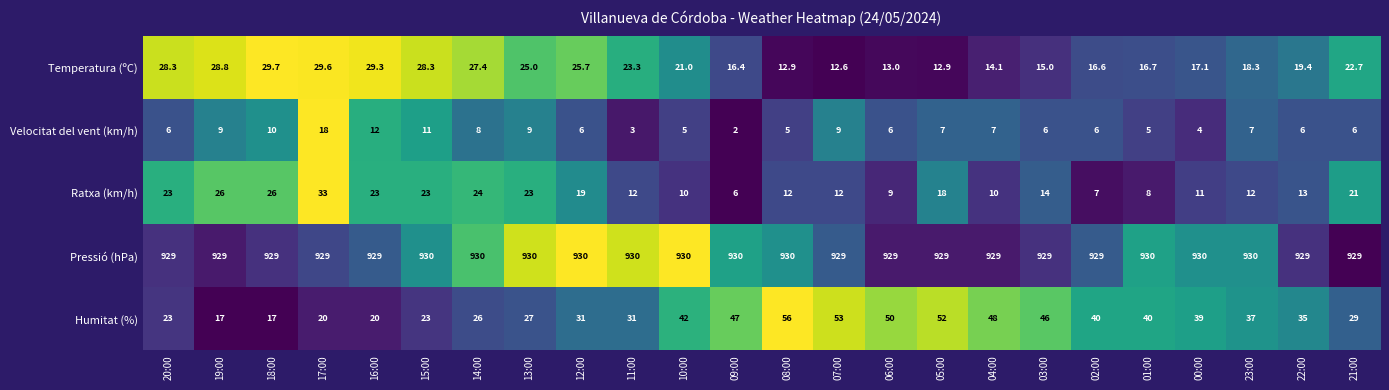

At 05:00, list the series in order from largest to smallest.

Pressió (hPa), Humitat (%), Ratxa (km/h), Temperatura (ºC), Velocitat del vent (km/h)